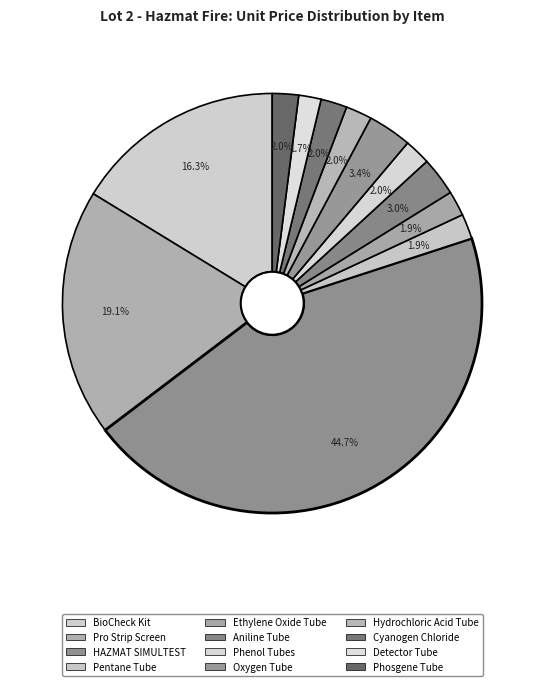

To the nearest percent, what is the difference between the largest and smallest slice percentages?

43%